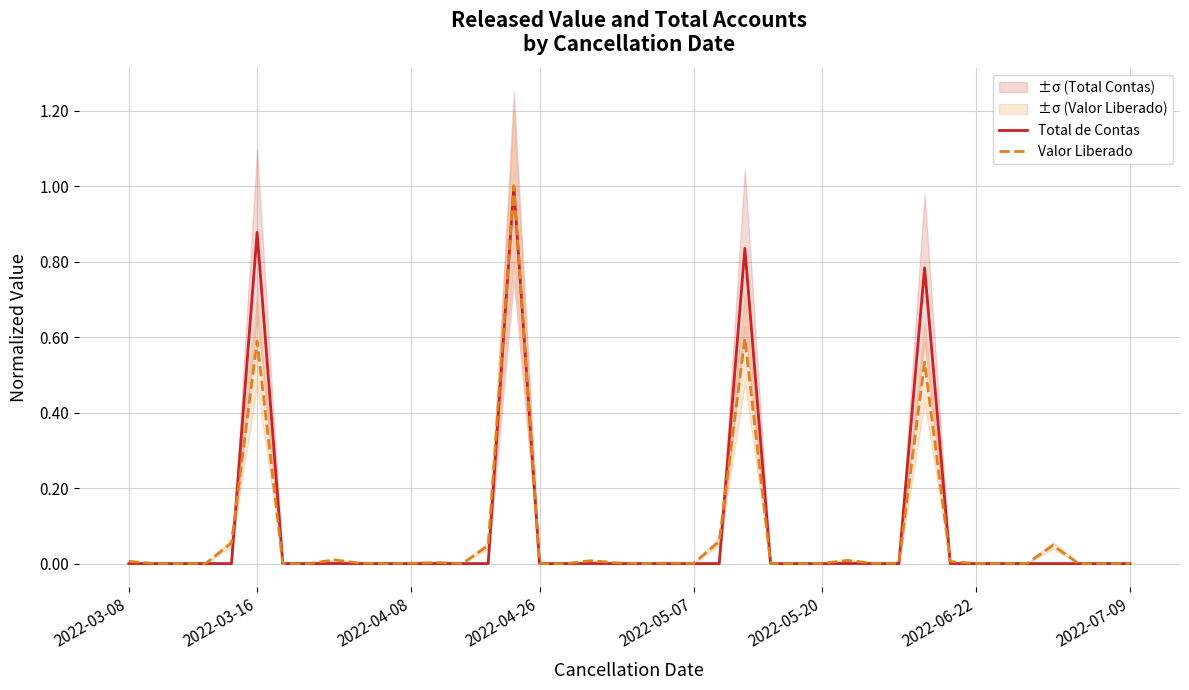

Is it true that Valor Liberado equals 0.0 at 2022-07-09?

True